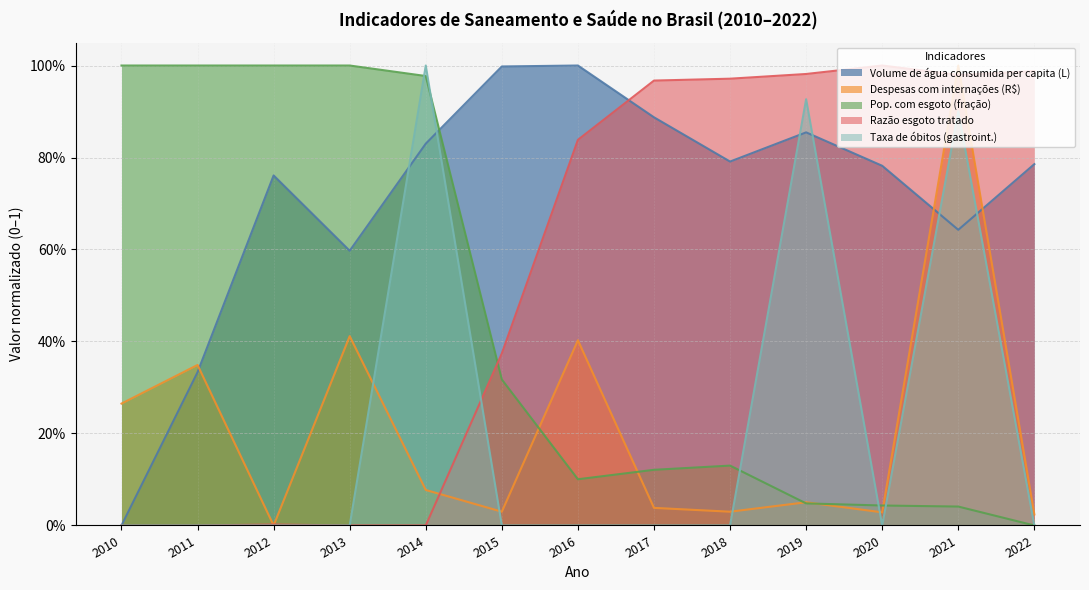

Rank the series at 2012 from lowest to highest value.

Despesas com internações (R$), Taxa de óbitos (gastroint.), Razão esgoto tratado, Volume de água consumida per capita (L), Pop. com esgoto (fração)